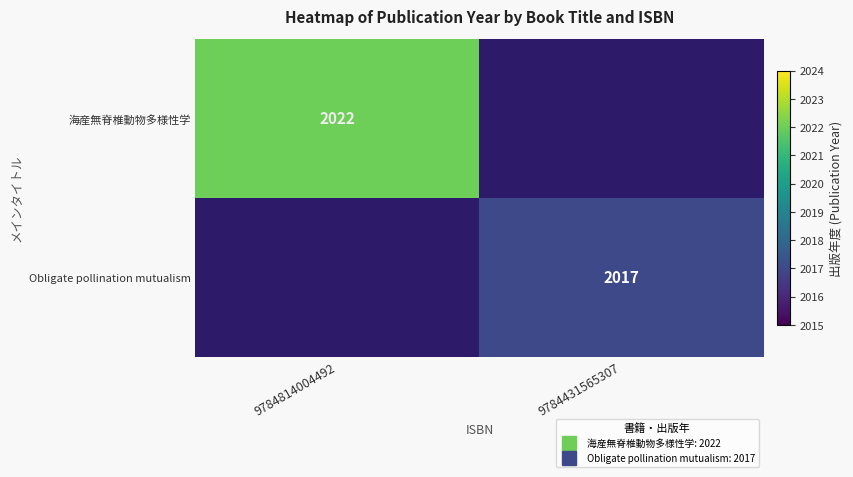

Which has a higher value, 9784431565307 or 9784814004492?

9784814004492